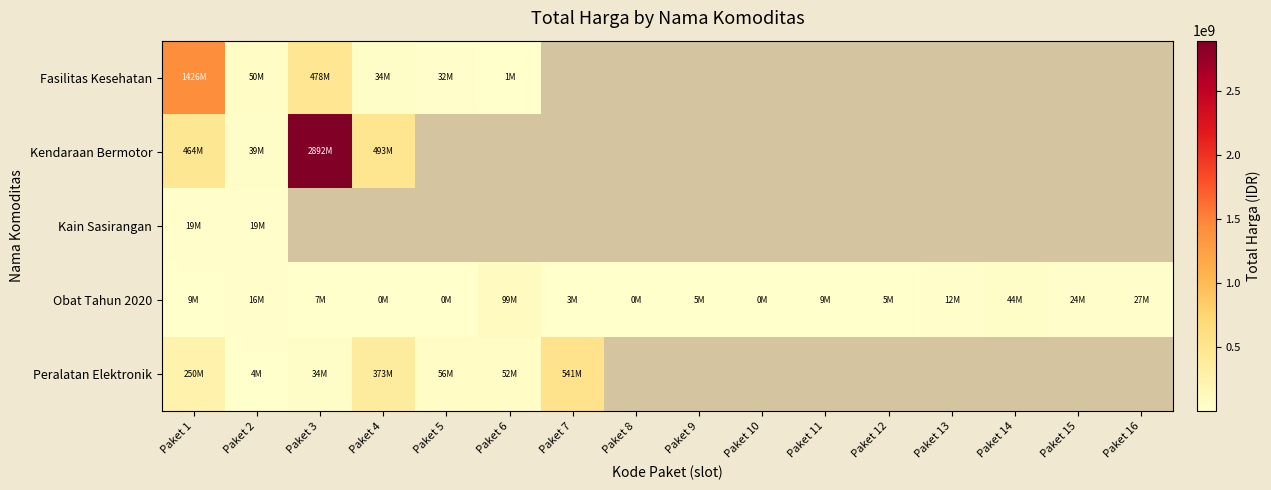

Which has a higher value, Paket 13 or Paket 3?

Paket 3